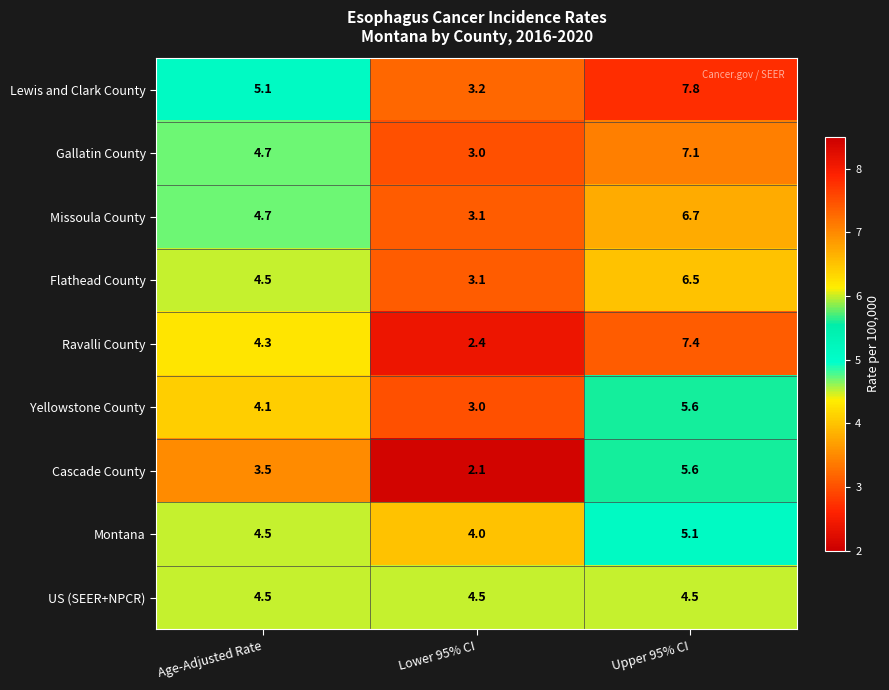

What is the spread (max minus min) of values at Upper 95% CI?

3.3